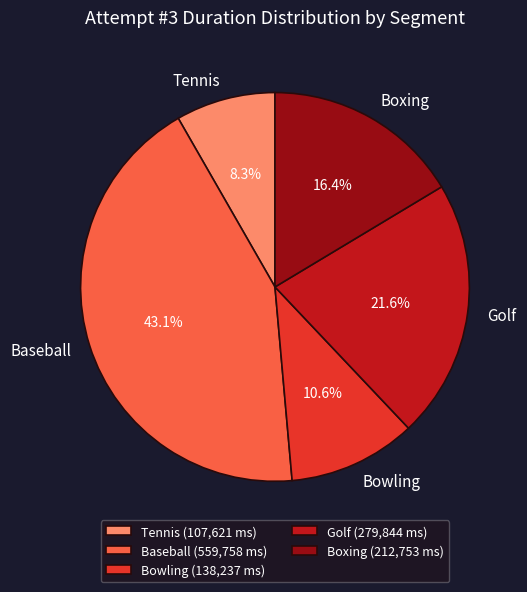

Rank the categories by value from highest to lowest.

Baseball, Golf, Boxing, Bowling, Tennis